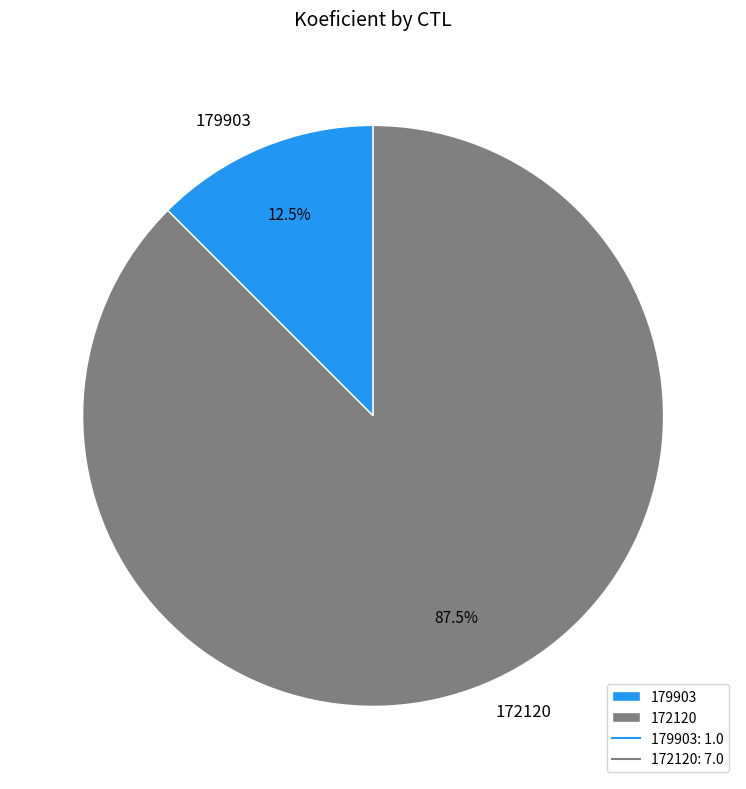

What is the majority slice?

172120